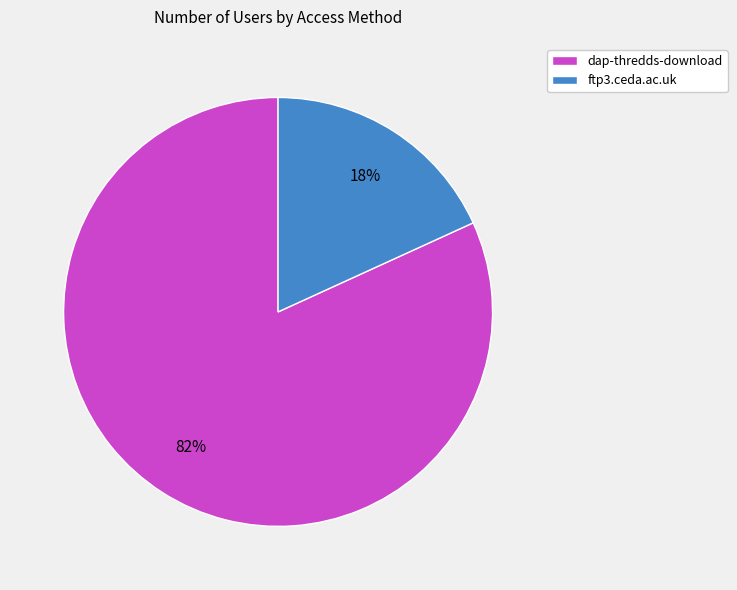

What is the largest slice in the pie chart?

dap-thredds-download